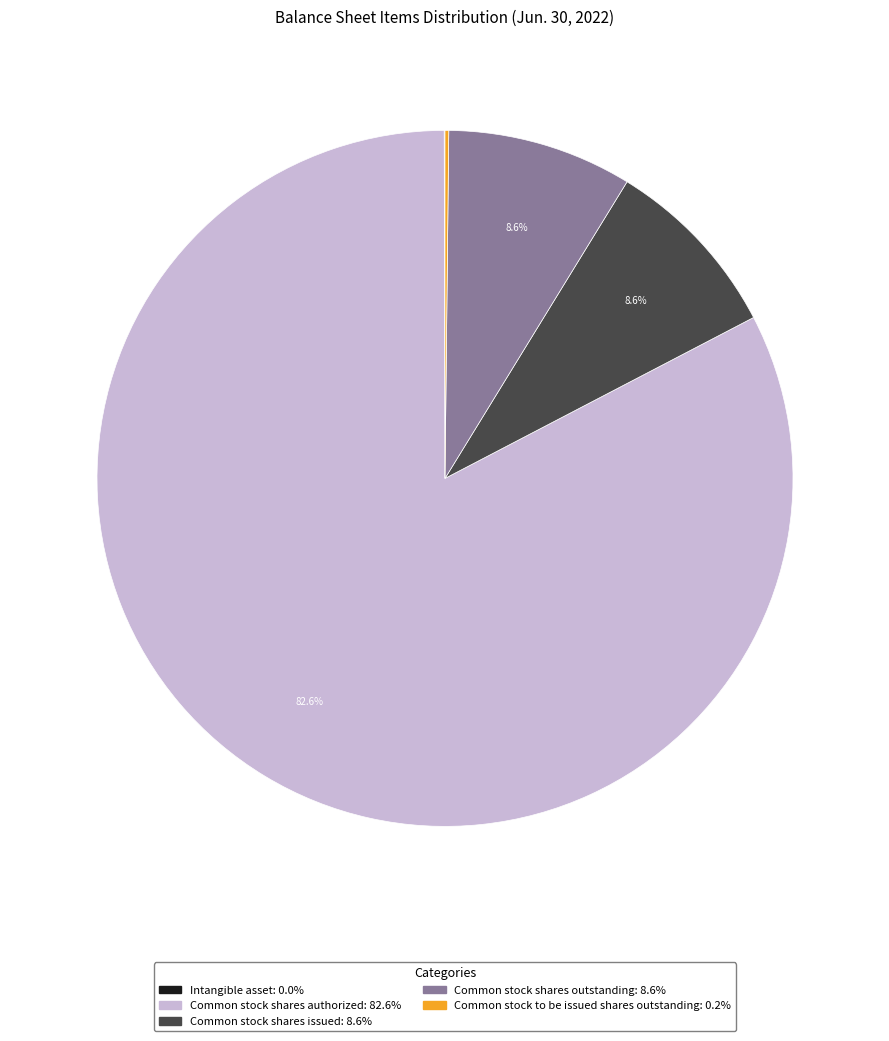

What is the majority slice?

Common stock shares authorized